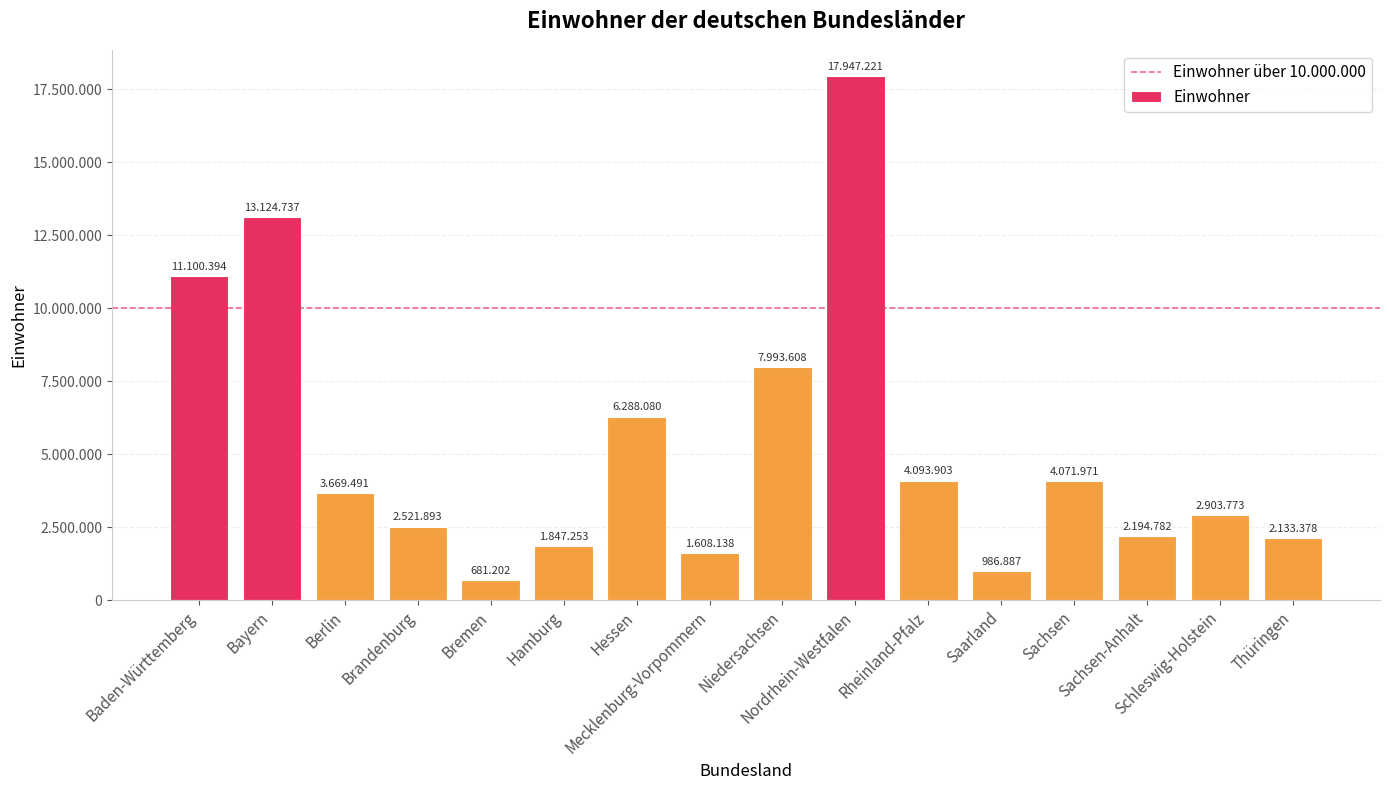

Reading left to right, transcribe all the data shown in this chart.

11100394	13124737	3669491	2521893	681202	1847253	6288080	1608138	7993608	17947221	4093903	986887	4071971	2194782	2903773	2133378